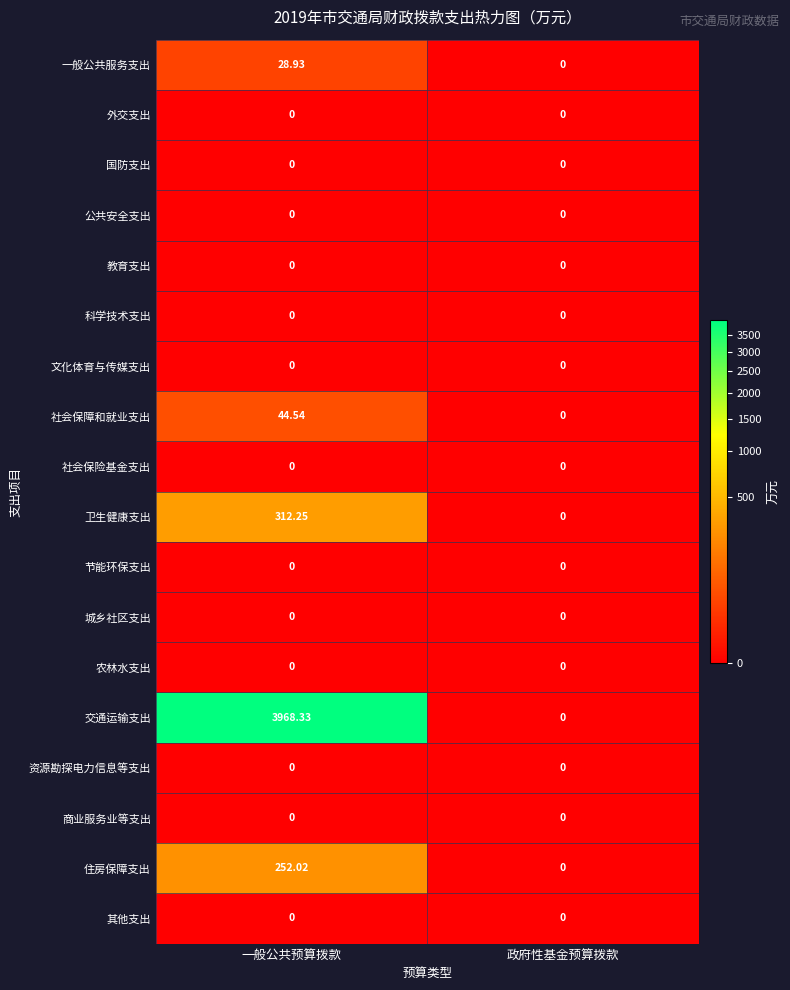

List the labels in order of 交通运输支出 value, largest first.

一般公共预算拨款, 政府性基金预算拨款